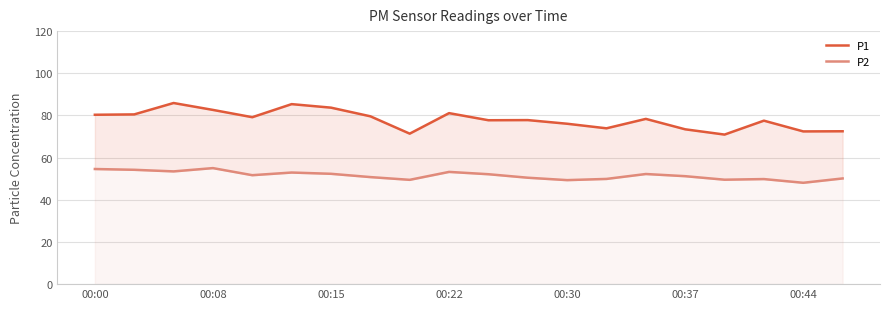

True or false: P2 and P1 cross at least once.

False